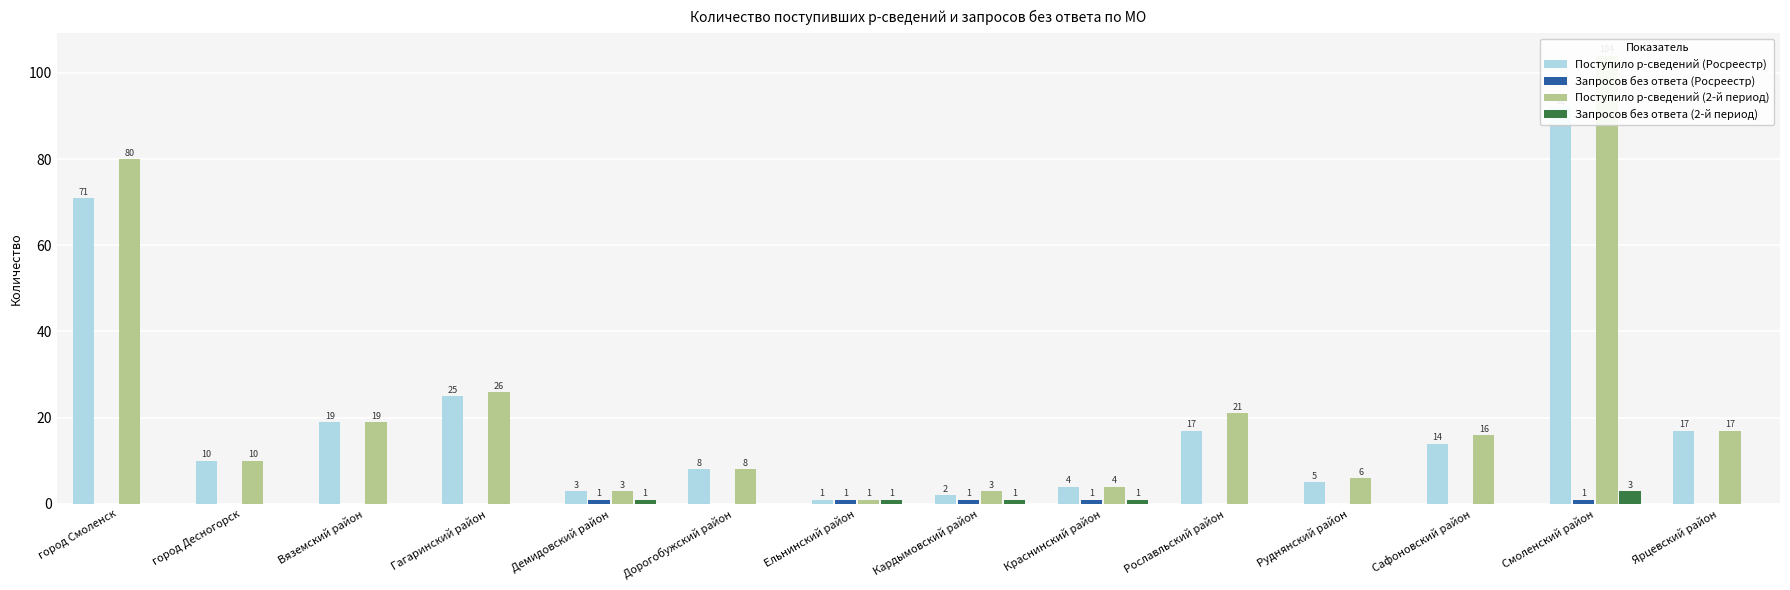

What are all the series names shown in the legend?

Поступило р-сведений (Росреестр), Запросов без ответа (Росреестр), Поступило р-сведений (2-й период), Запросов без ответа (2-й период)